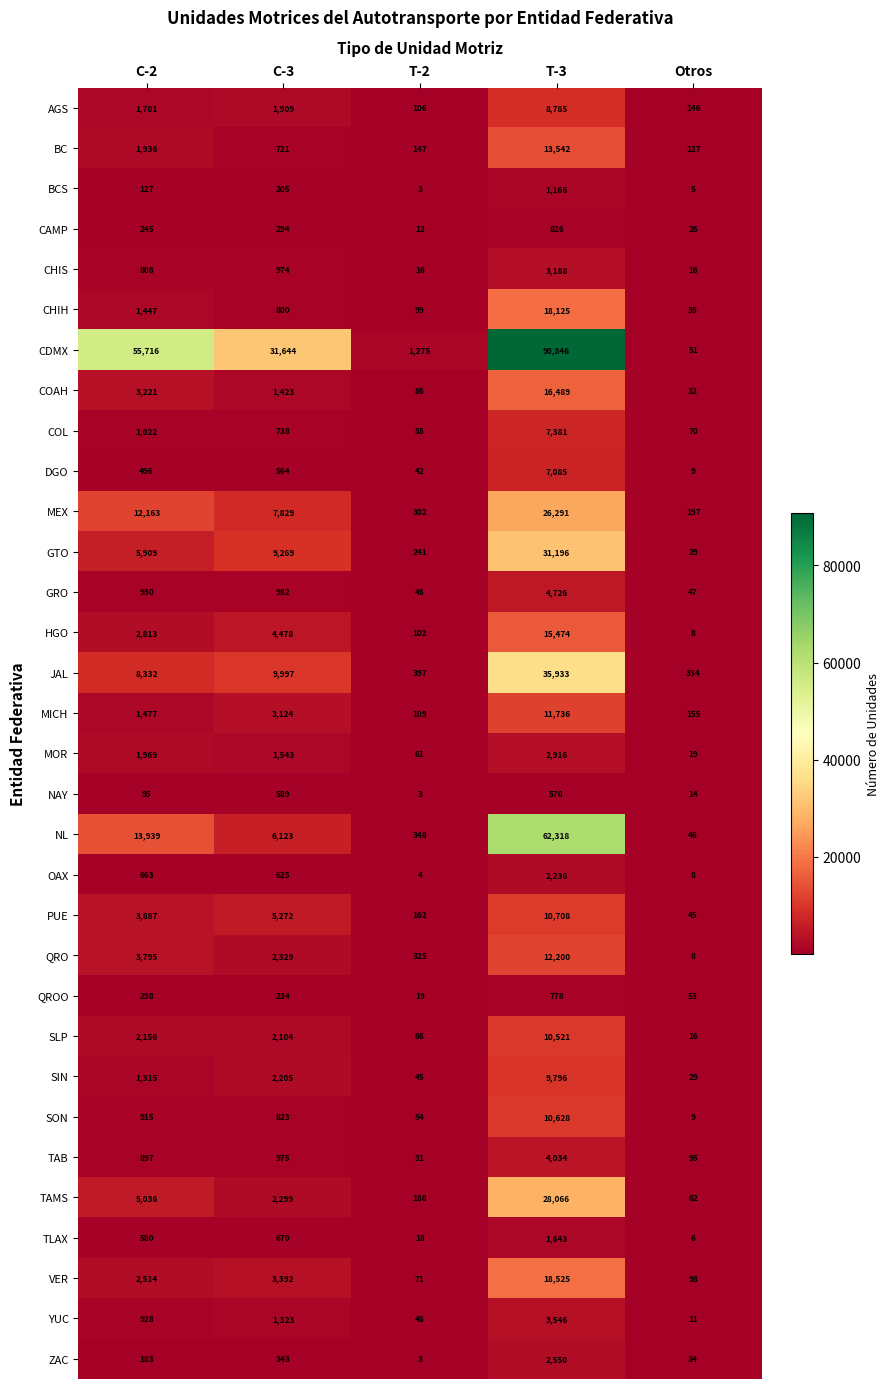

What is the spread (max minus min) of values at C-2?

55621